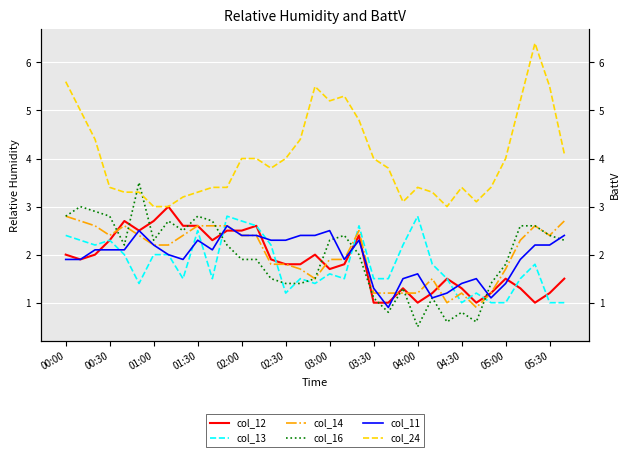

What is the value of the col_24 point at the 28th from the left?

3.4